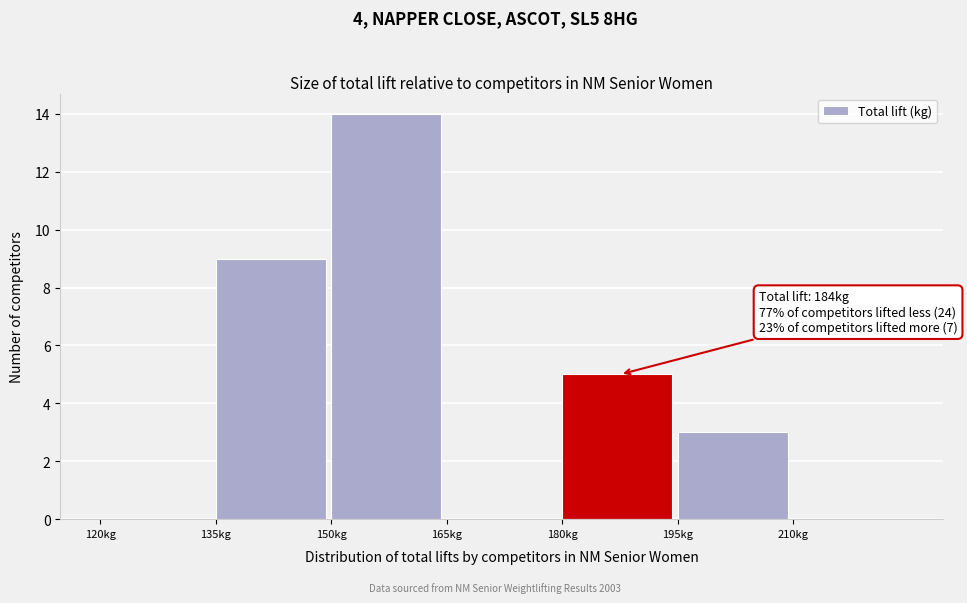

Over which range of the x-axis is the bar tallest?

150 to 165